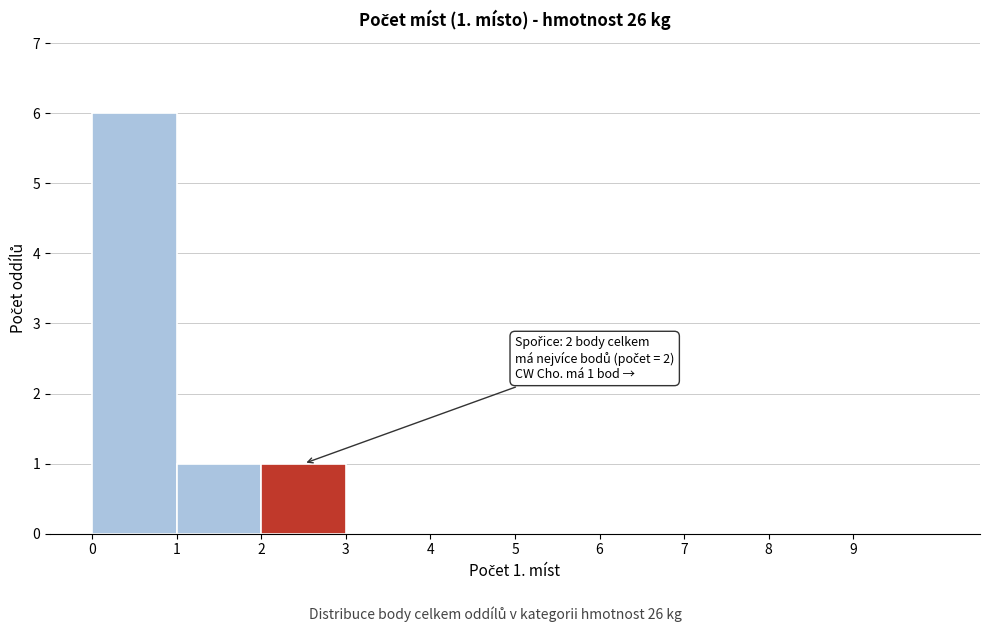

Over which range of the x-axis is the bar tallest?

0 to 1